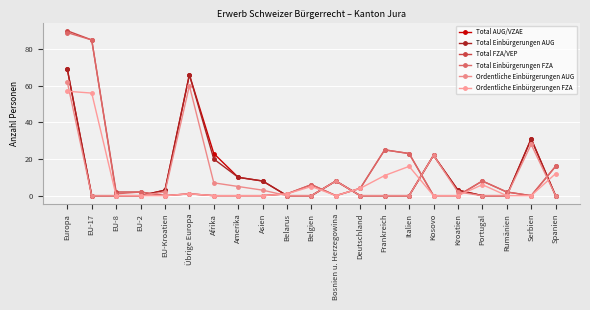

What are all the series names shown in the legend?

Total AUG/VZAE, Total Einbürgerungen AUG, Total FZA/VEP, Total Einbürgerungen FZA, Ordentliche Einbürgerungen AUG, Ordentliche Einbürgerungen FZA